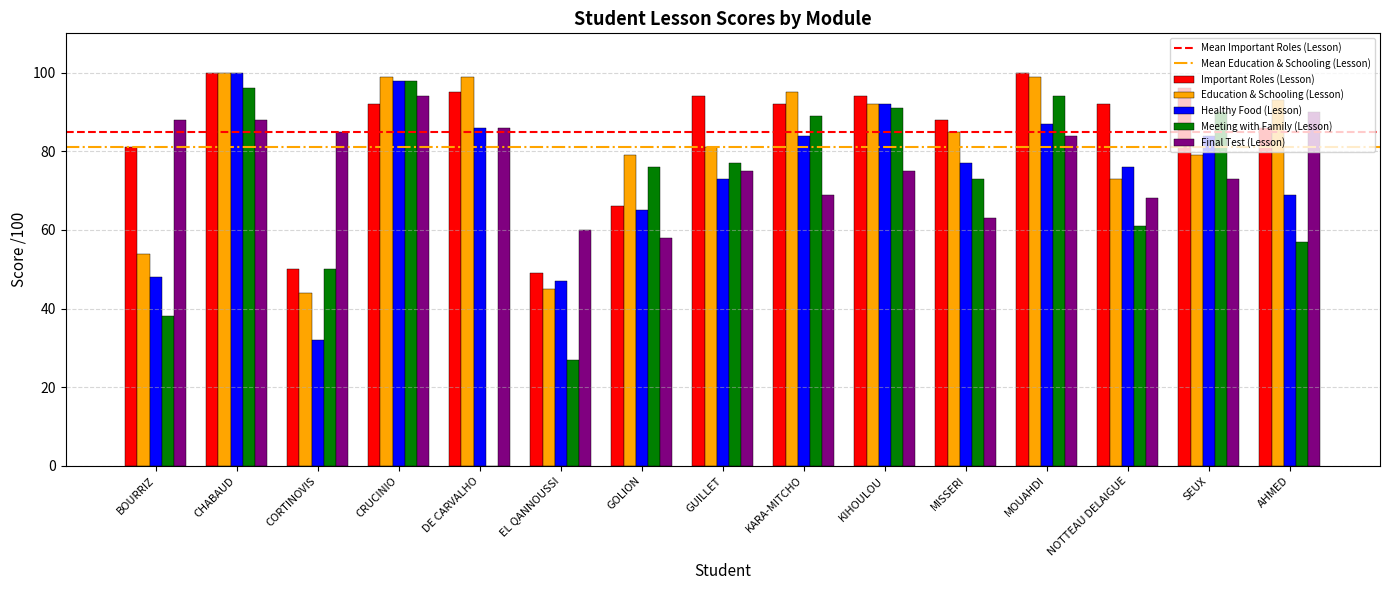

Where does the Important Roles (Lesson) series first go above 92?

CHABAUD